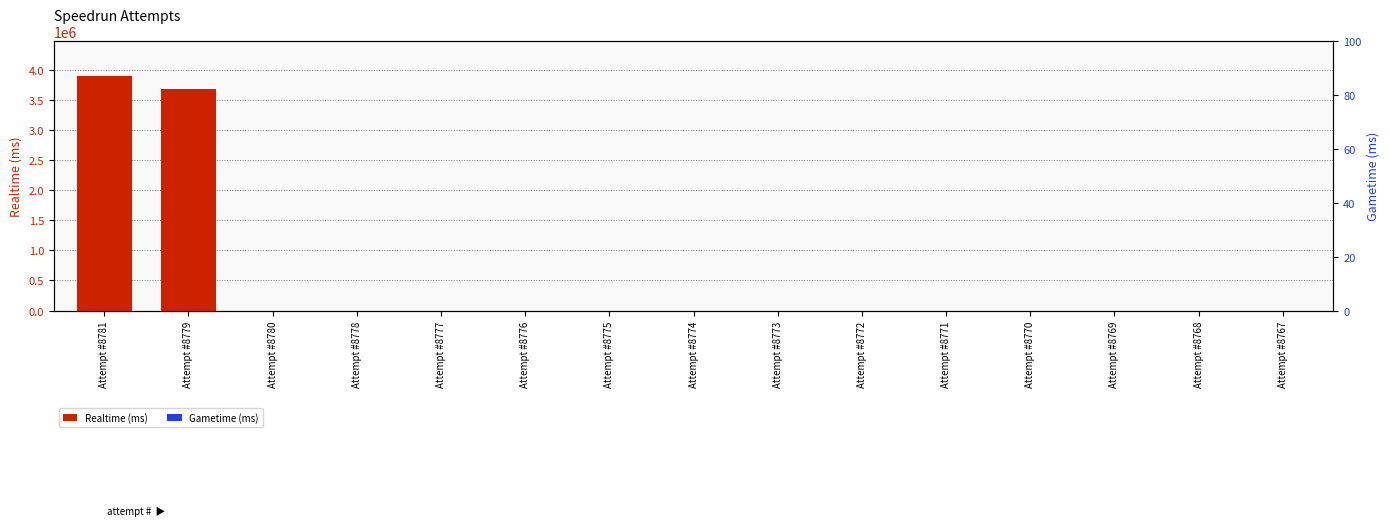

What are all the series names shown in the legend?

Realtime (ms), Gametime (ms)